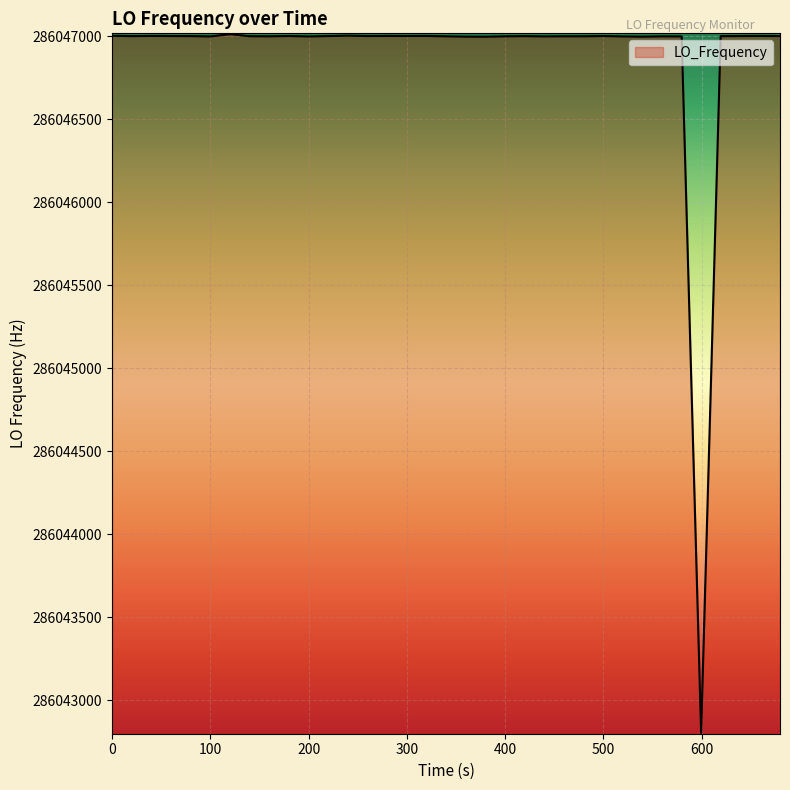

What is the difference between the maximum and minimum values?

4209.6